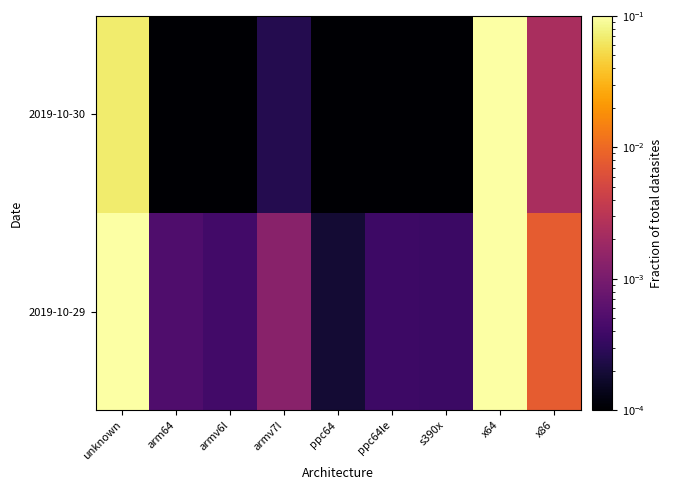

At armv7l, list the series in order from smallest to largest.

2019-10-30, 2019-10-29